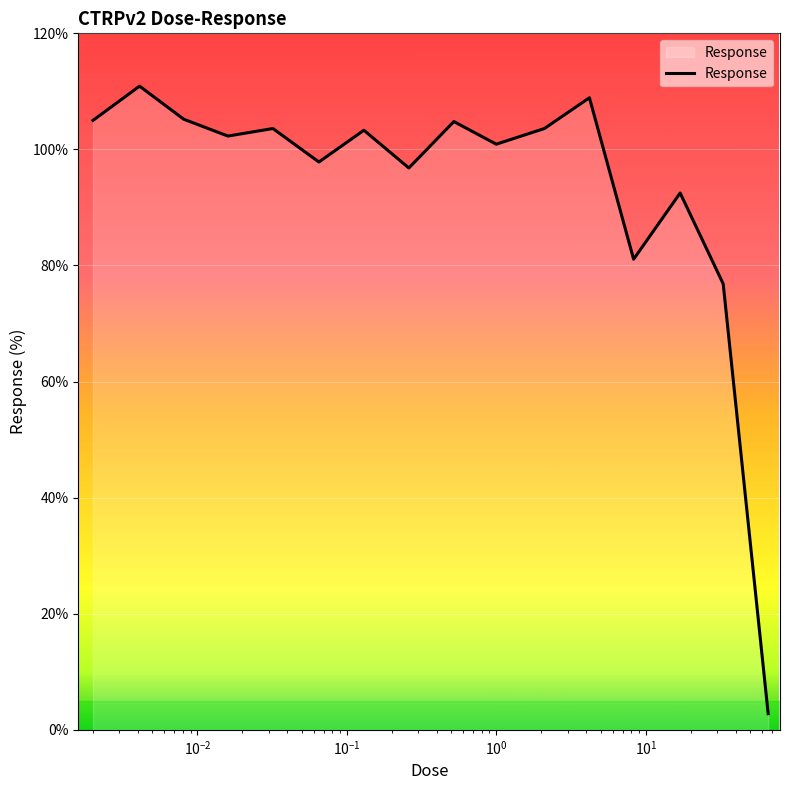

What is the greatest value displayed?

110.9